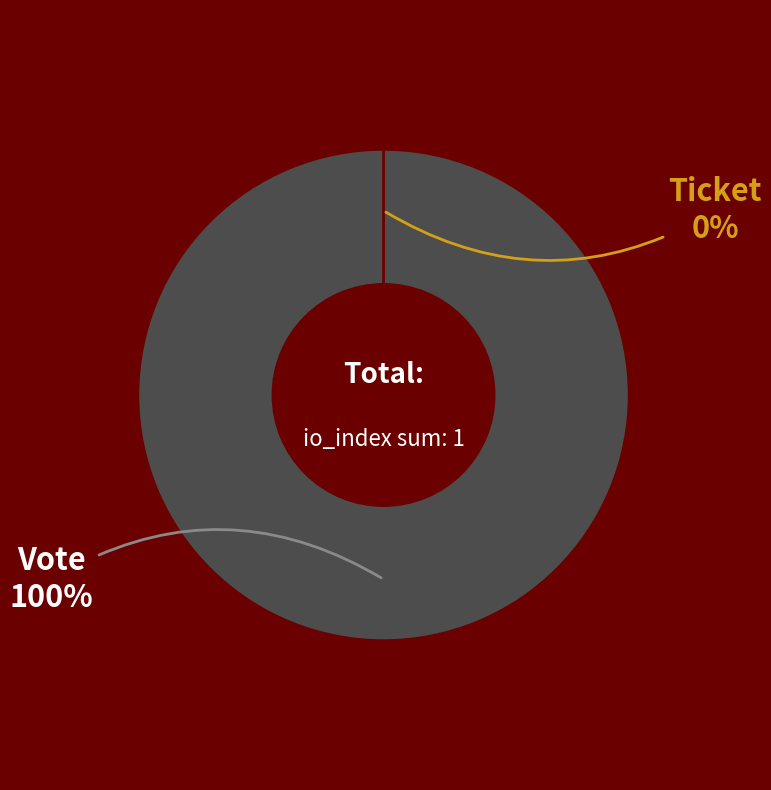

True or false: Ticket accounts for 0% of the total.

True